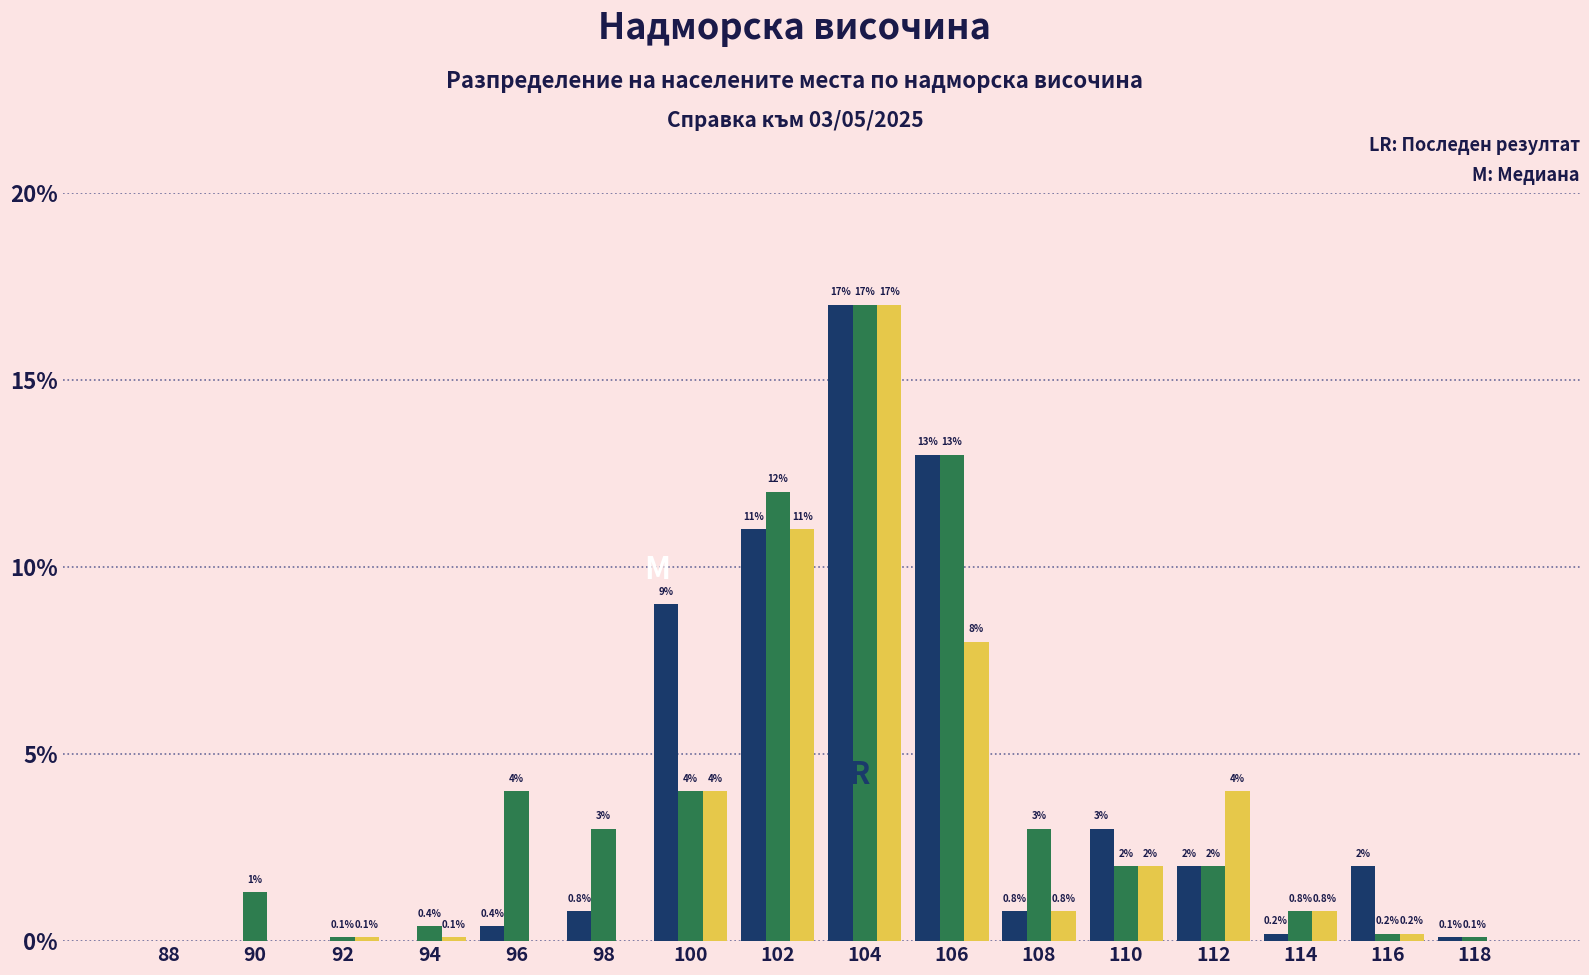

At which category is the sum across all series the highest?

104